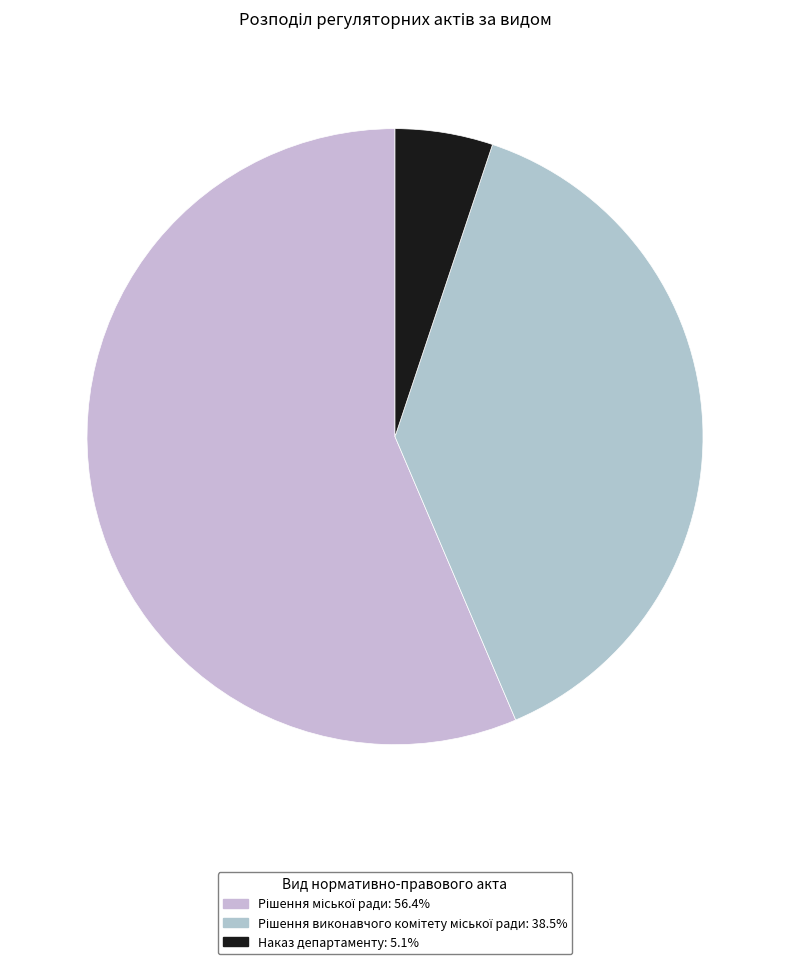

How many slices are in this pie chart?

3